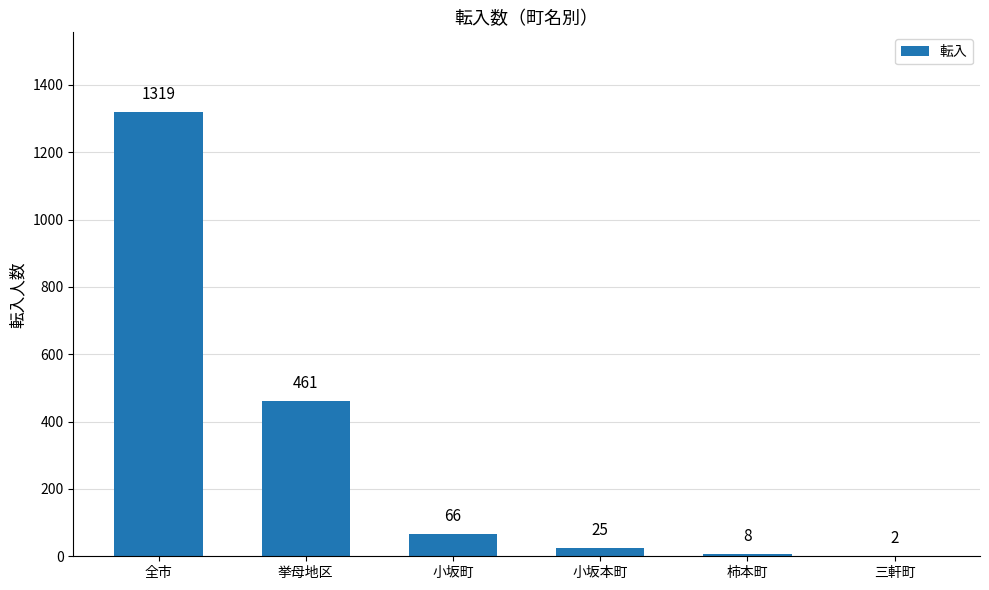

Reading left to right, what are all the values shown in this chart?

全市=1319	挙母地区=461	小坂町=66	小坂本町=25	柿本町=8	三軒町=2